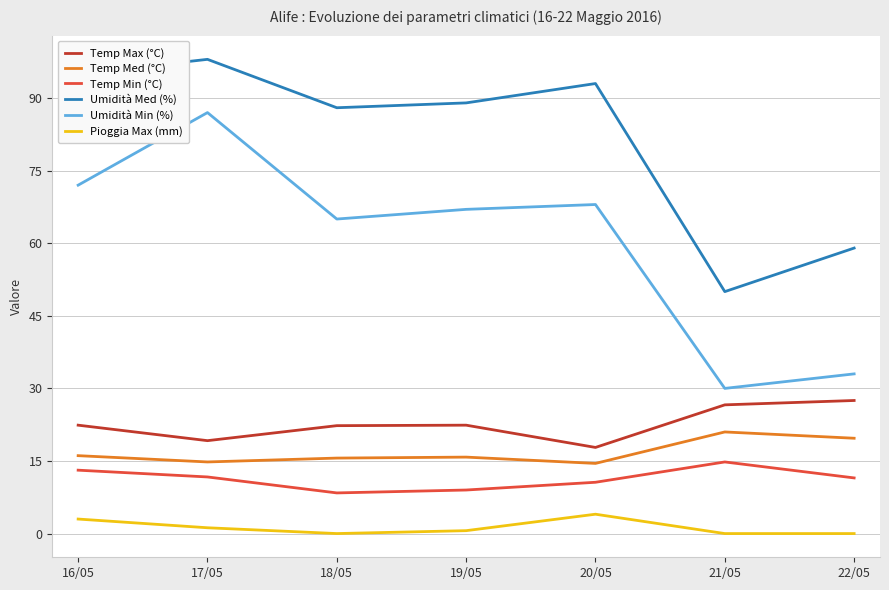

True or false: Umidità Min (%) has a value of 65.0 at 18/05.

True